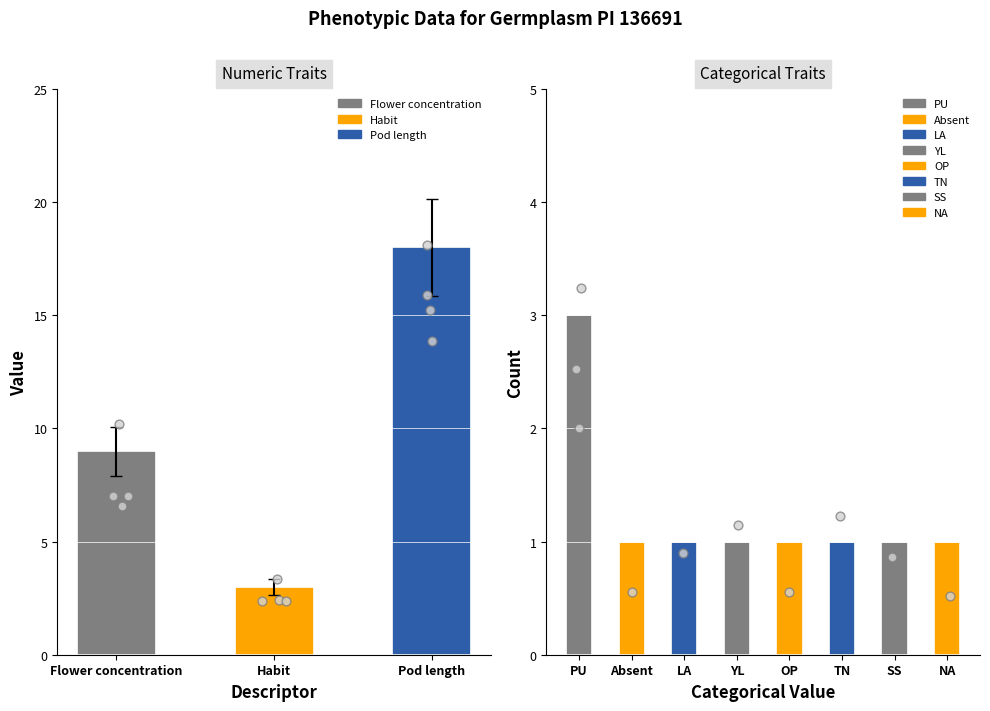

Approximately how many times larger is the value at Pod length compared to Flower concentration?

2.0